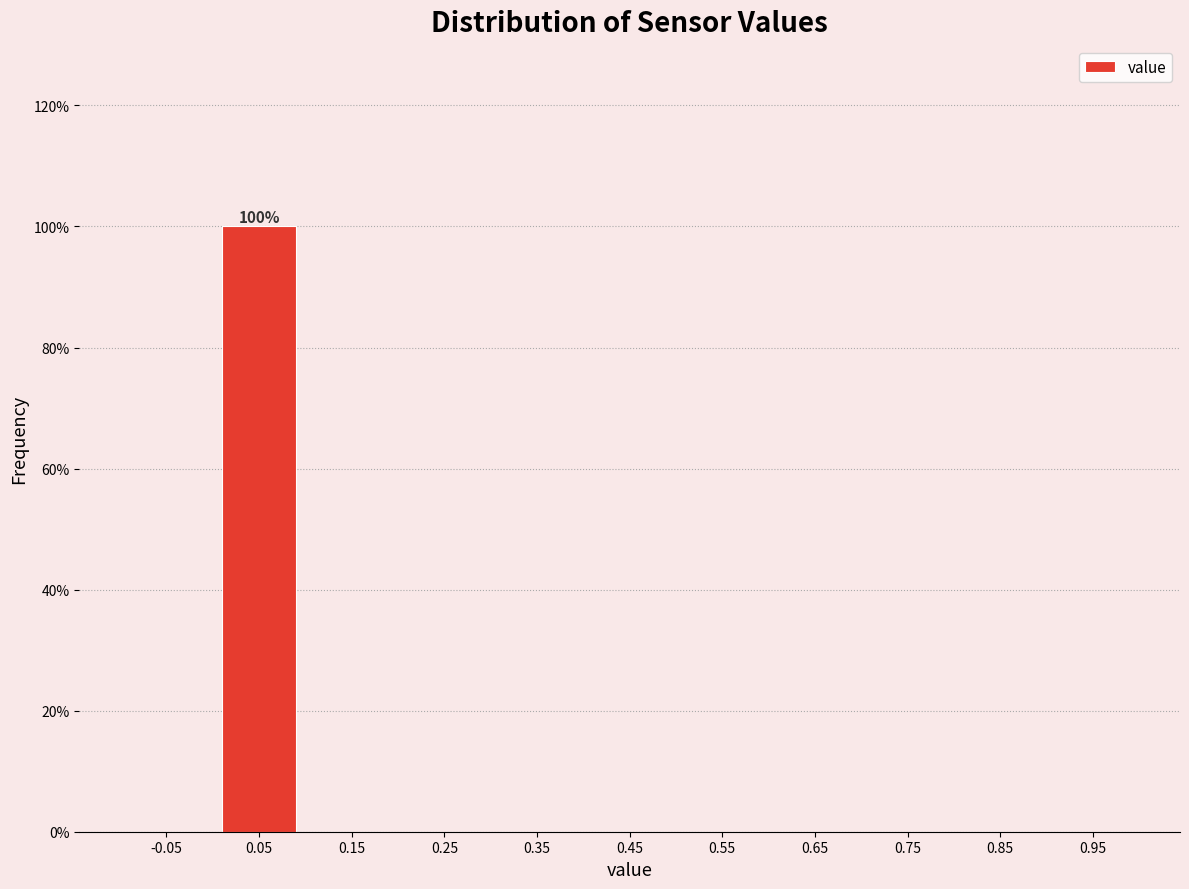

Over which range of the x-axis is the bar tallest?

0.0 to 0.1